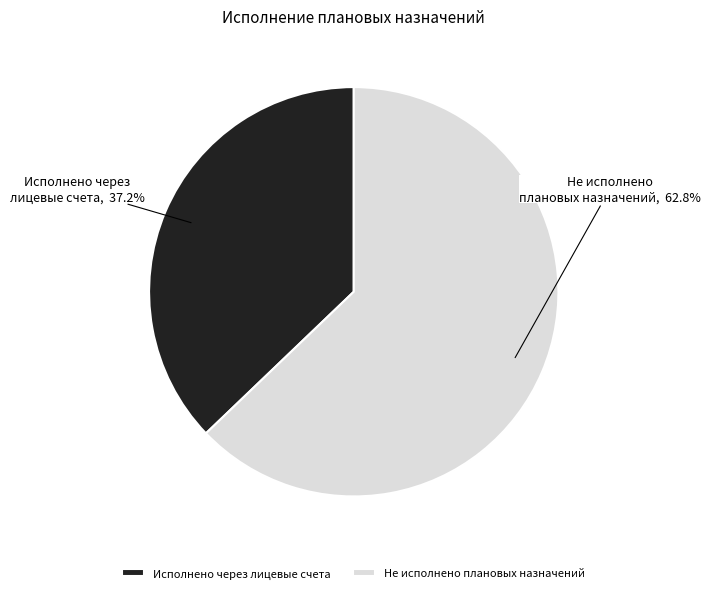

How many segments does this pie chart have?

2